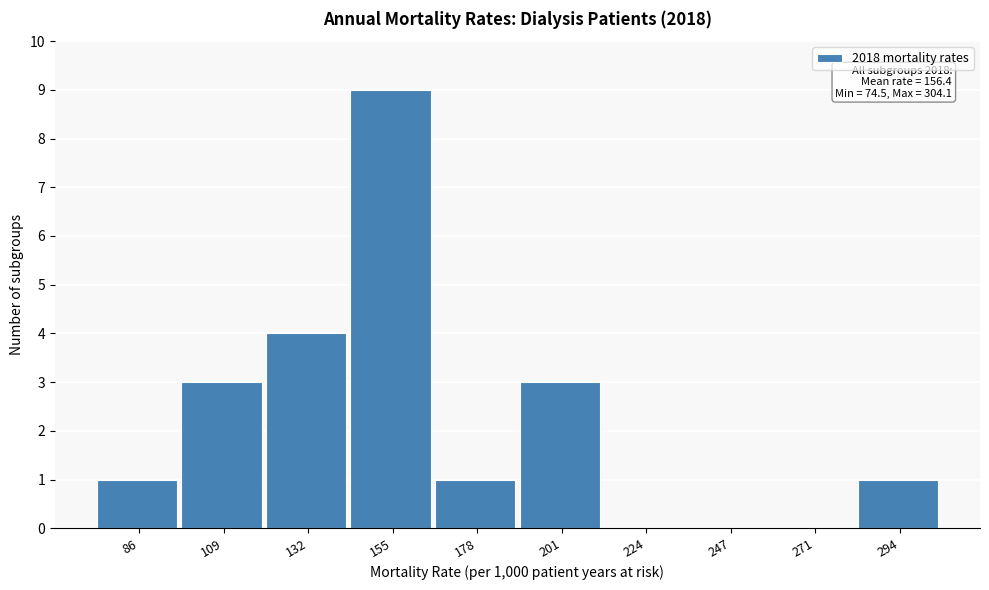

Over which range of the x-axis is the bar tallest?

145 to 165